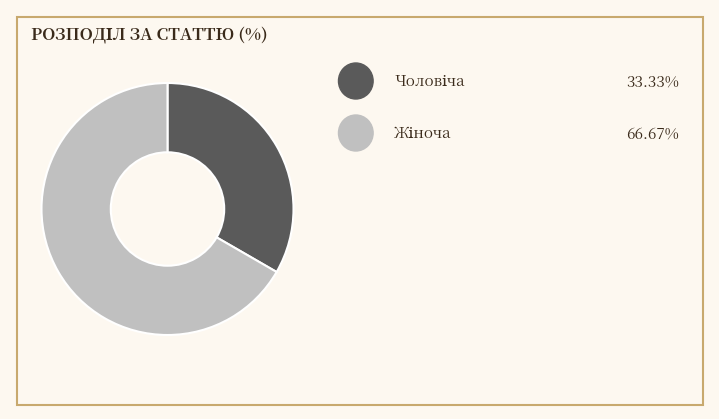

Does any single category account for the majority?

Yes